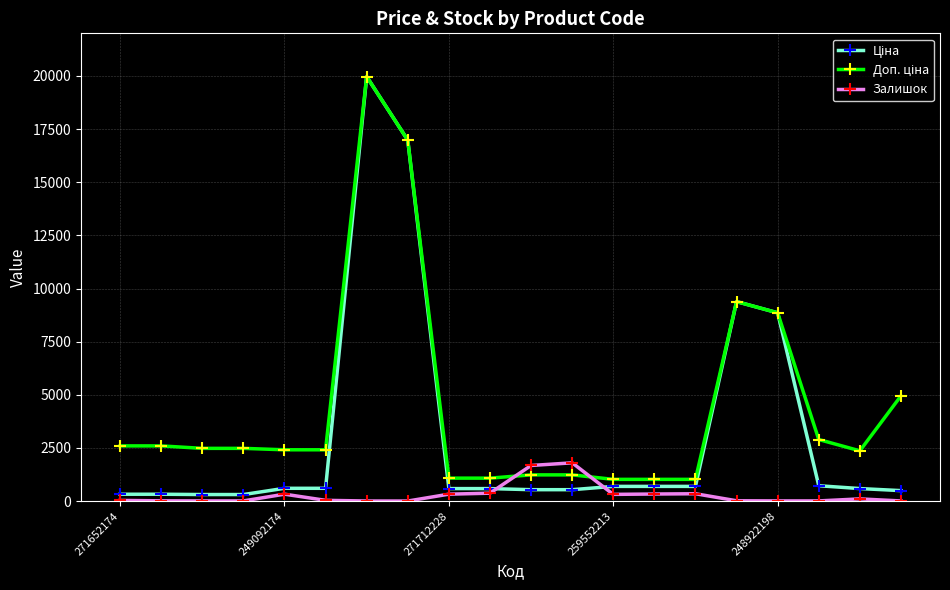

What is the maximum value shown in the chart?

19964.2